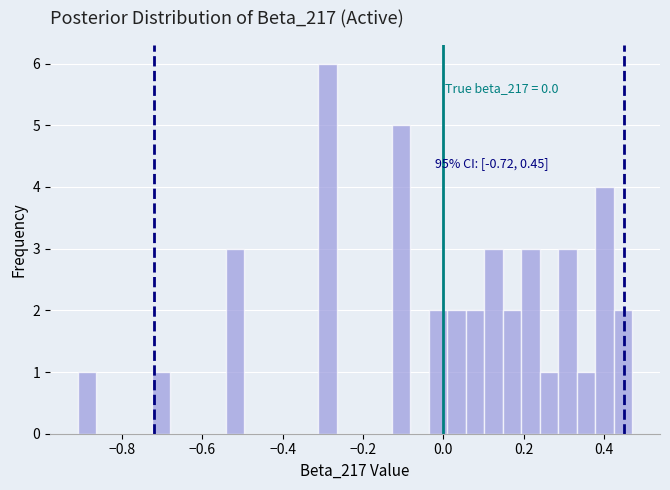

Read against the x-axis, roughly where is the centre of the tallest bar?

-0.28